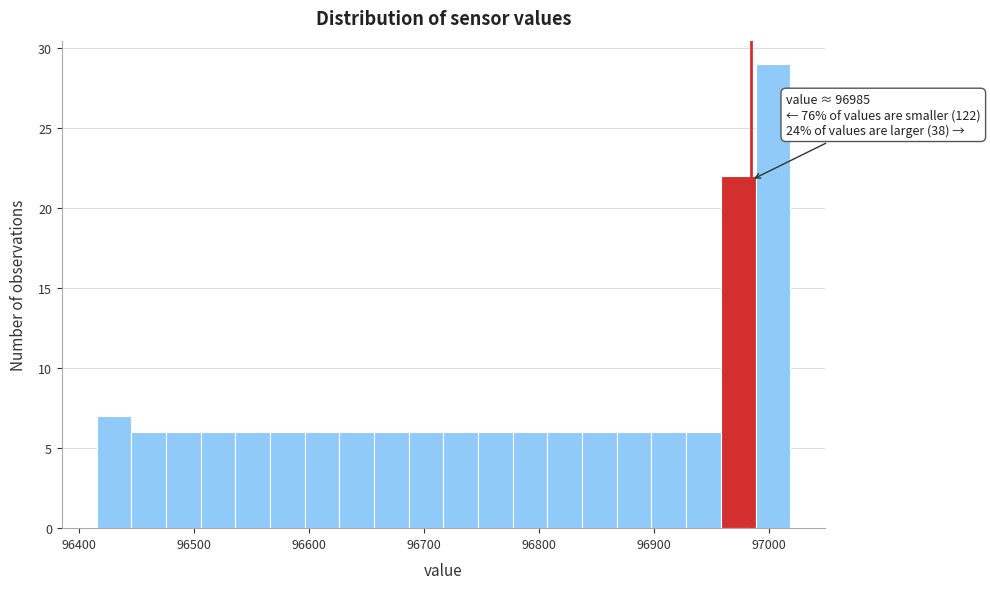

Around what value on the x-axis is the tallest bar? Give the approximate position of its centre, as read against the axis.

97000